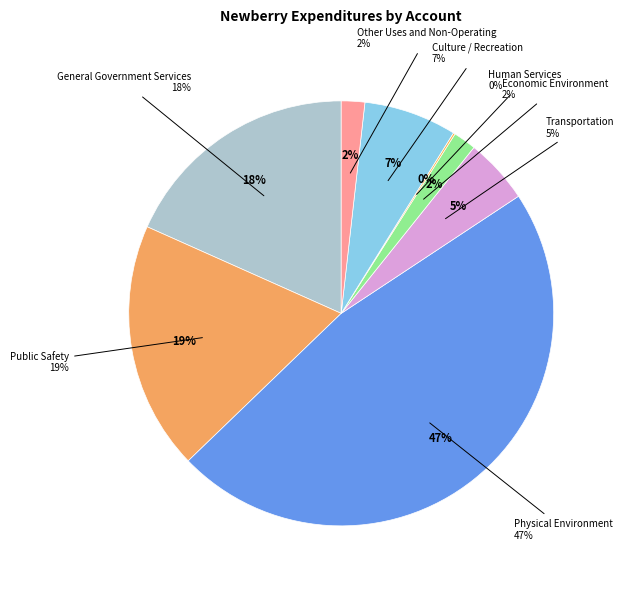

To the nearest percent, what portion does Economic Environment represent?

2%